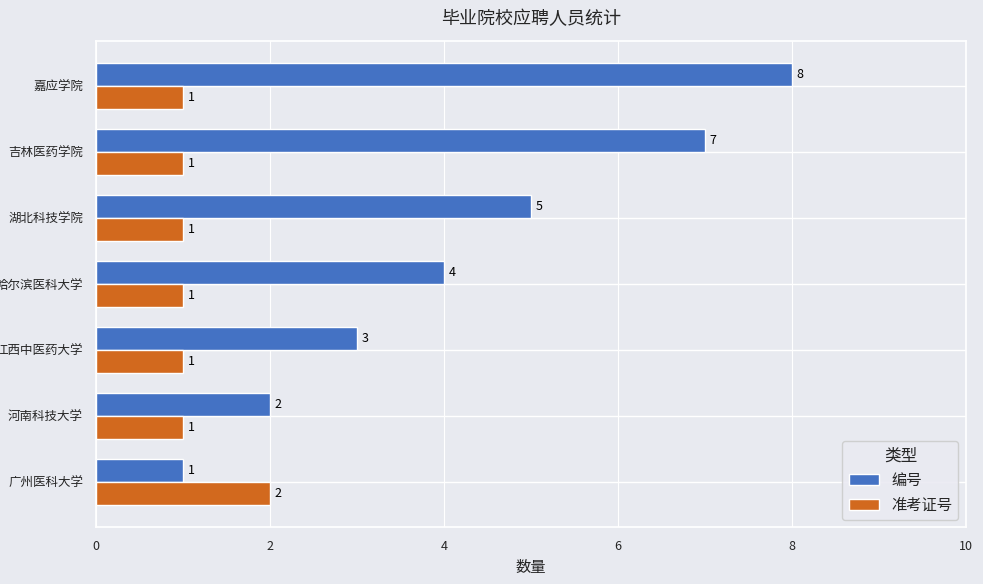

How many 准考证号 values are between 1 and 2?

7